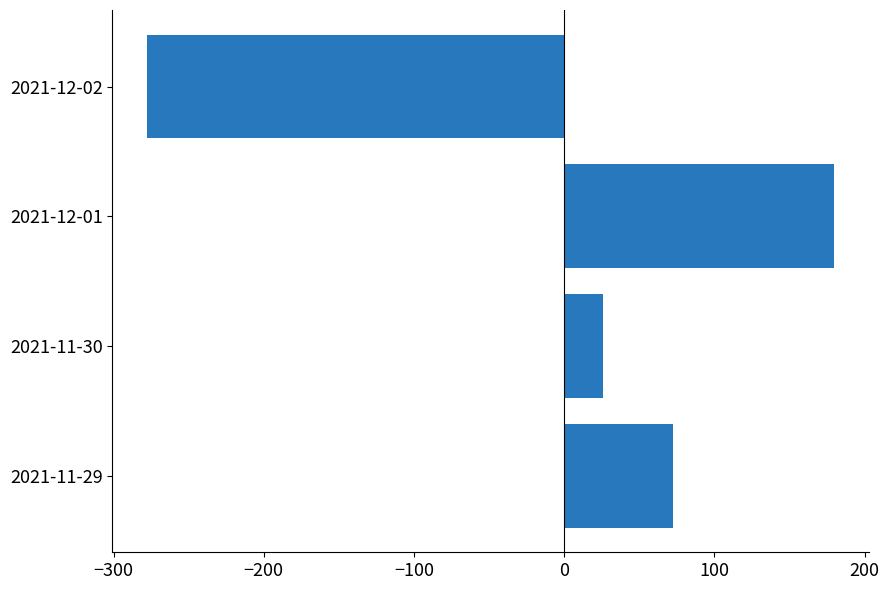

At which category does the chart reach its minimum across all series?

2021-12-02